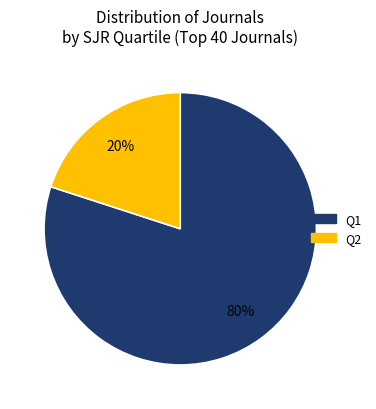

Does any single category account for the majority?

Yes